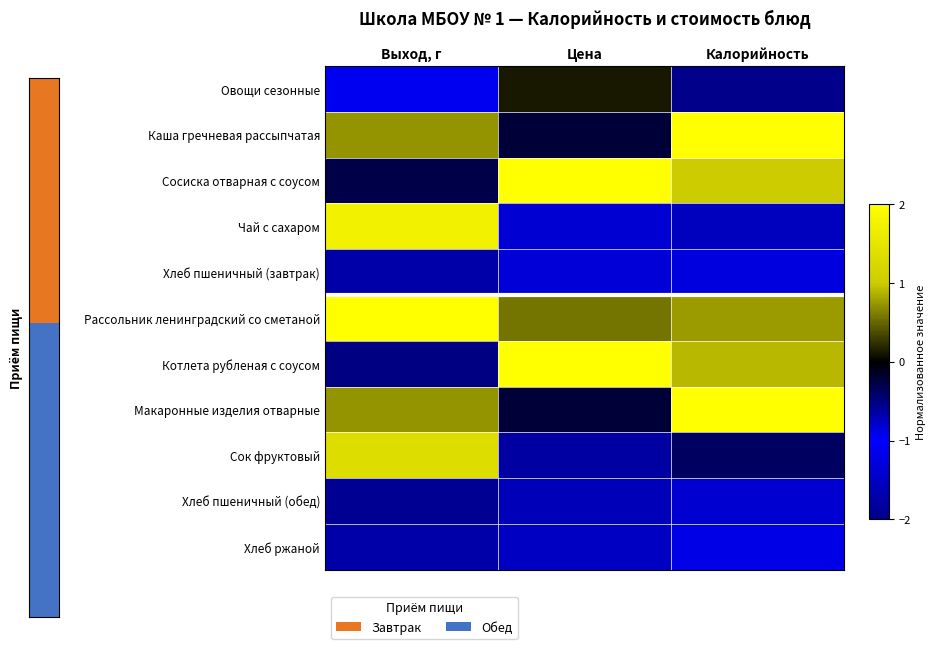

Reading left to right, transcribe all the data shown in this chart.

Овощи сезонные: Выход, г=-1.1	Цена=0.1	Калорийность=-2.0
Каша гречневая рассыпчатая: Выход, г=0.7	Цена=-0.2	Калорийность=2.0
Сосиска отварная с соусом: Выход, г=-0.3	Цена=2.0	Калорийность=1.0
Чай с сахаром: Выход, г=1.7	Цена=-0.8	Калорийность=-1.5
Хлеб пшеничный (завтрак): Выход, г=-1.7	Цена=-1.3	Калорийность=-0.9
Рассольник ленинградский со сметаной: Выход, г=2.0	Цена=0.6	Калорийность=0.8
Котлета рубленая с соусом: Выход, г=-0.5	Цена=2.0	Калорийность=0.9
Макаронные изделия отварные: Выход, г=0.7	Цена=-0.2	Калорийность=2.0
Сок фруктовый: Выход, г=1.3	Цена=-0.6	Калорийность=-0.4
Хлеб пшеничный (обед): Выход, г=-1.9	Цена=-1.6	Калорийность=-1.4
Хлеб ржаной: Выход, г=-1.7	Цена=-1.5	Калорийность=-0.9